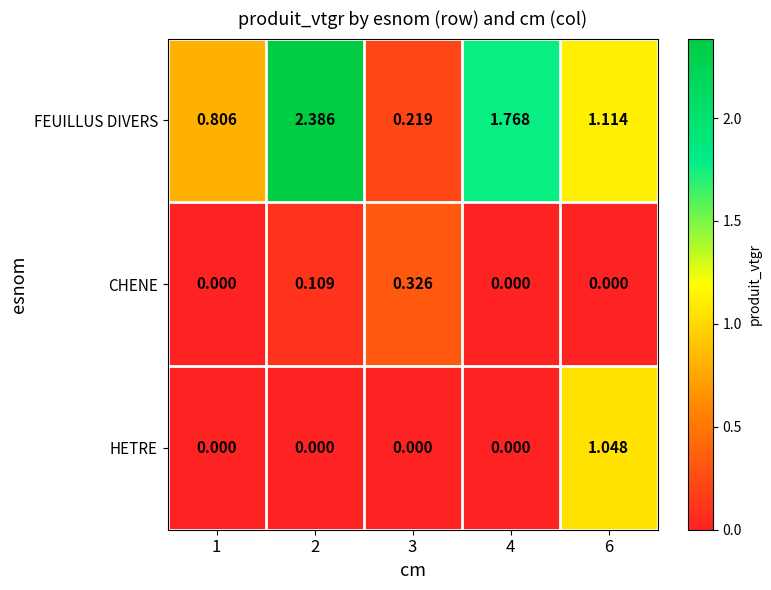

Which series has the largest total across all categories?

FEUILLUS DIVERS